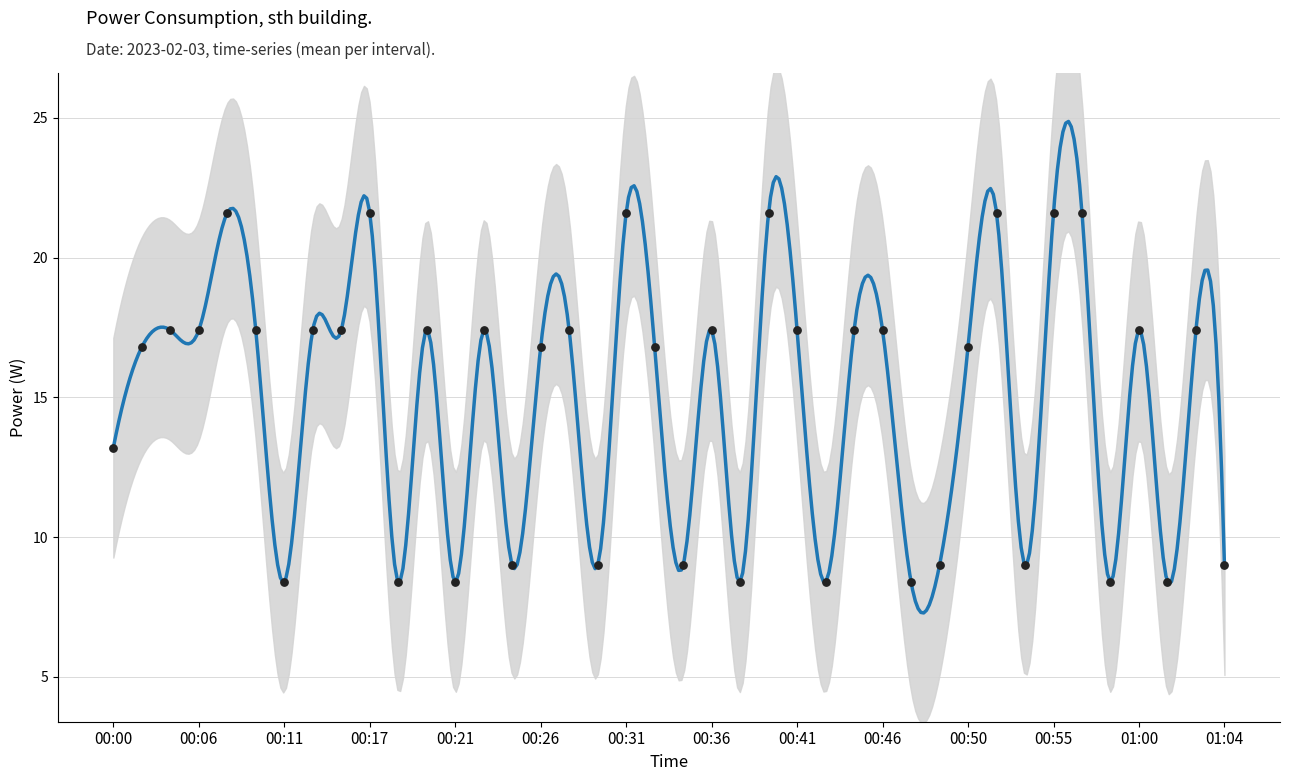

Which has a higher value, 00:57 or 00:08?

00:57